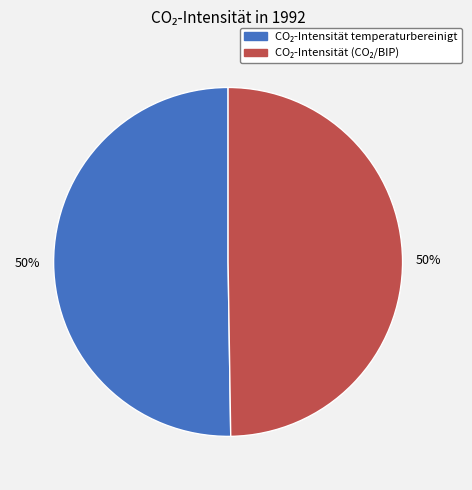

To the nearest percent, what is the average slice percentage?

50%